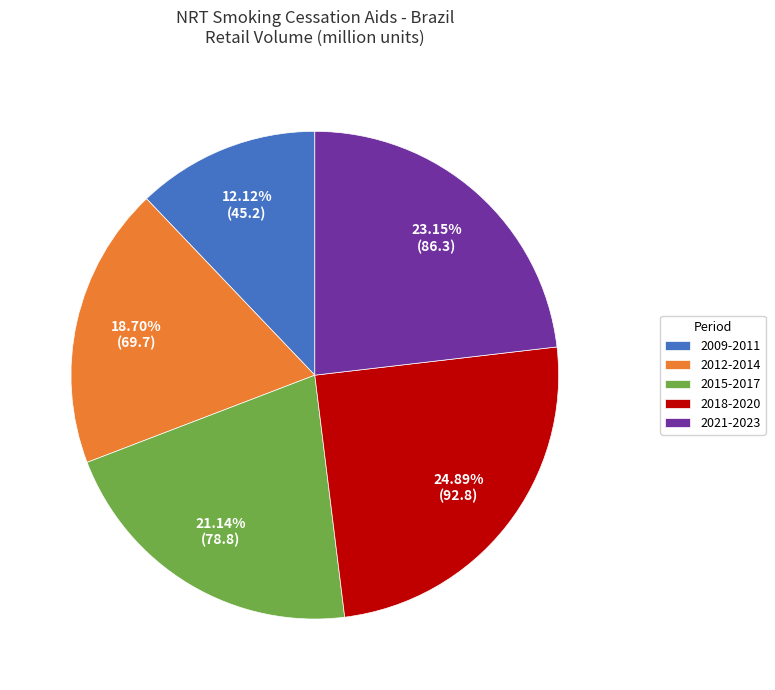

Count the number of slices in the pie.

5